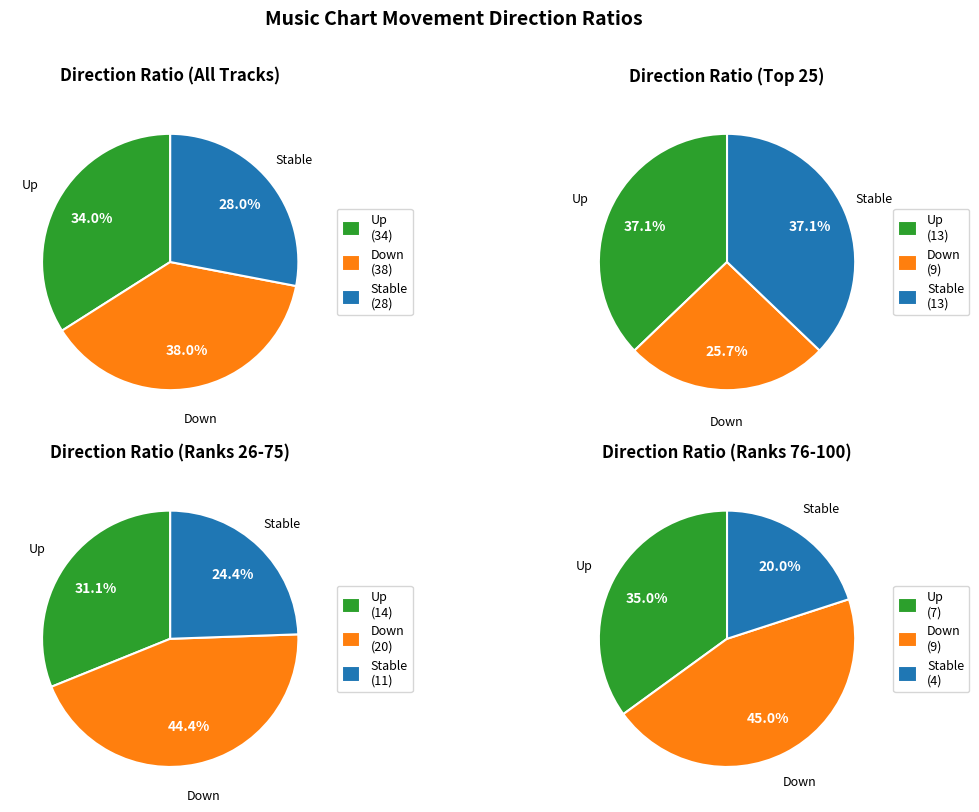

Does - represent more than half of the total?

No